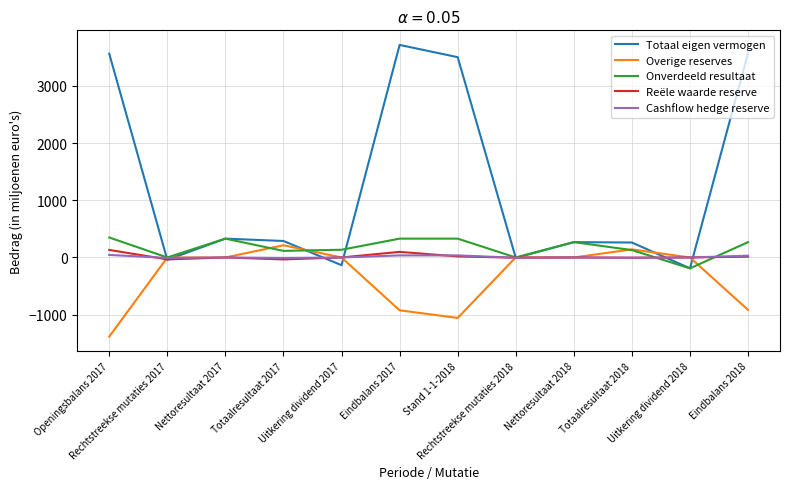

Which series has the largest total across all categories?

Totaal eigen vermogen